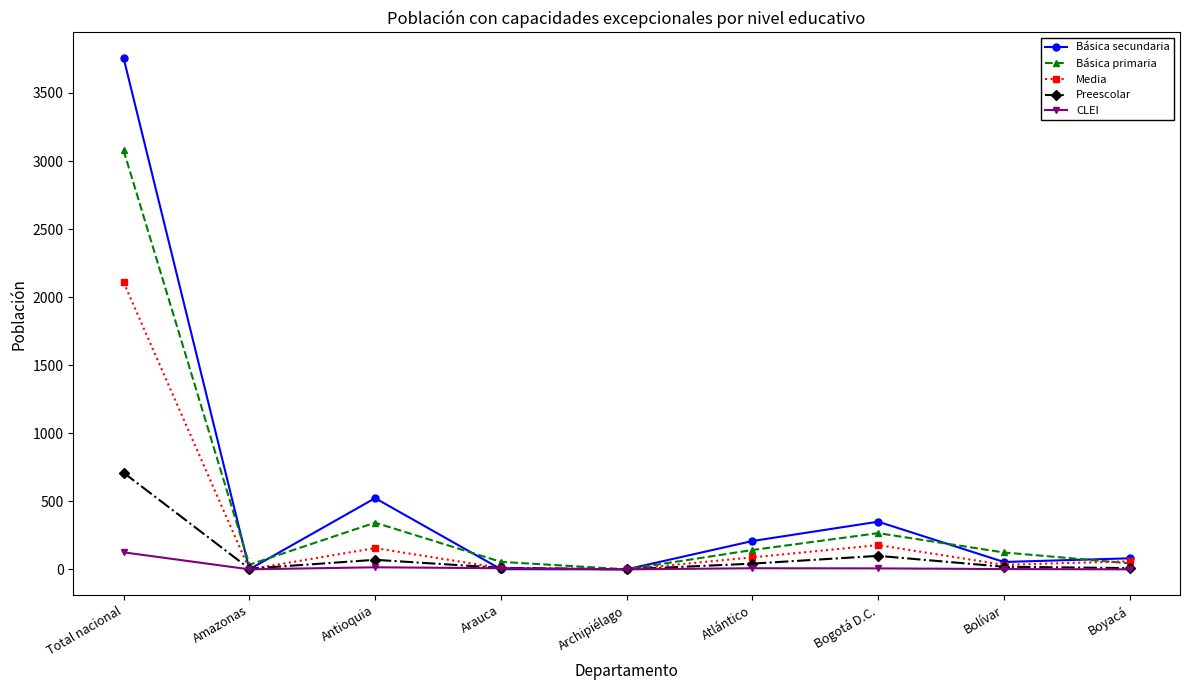

Rank the series by their average value, from lowest to highest.

CLEI, Preescolar, Media, Básica primaria, Básica secundaria